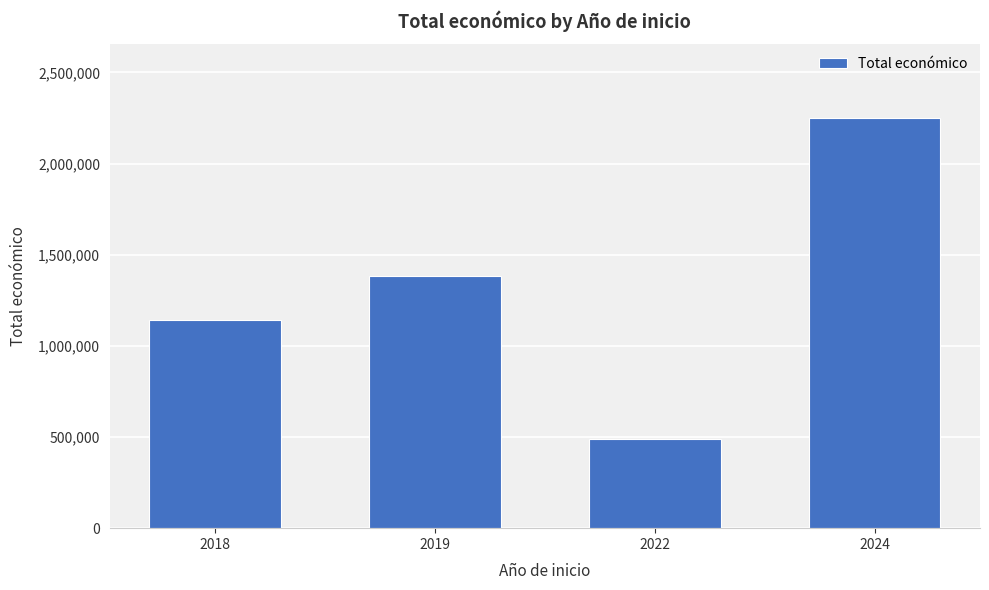

Reading left to right, what are all the values shown in this chart?

1143322	1381059	489345	2248863